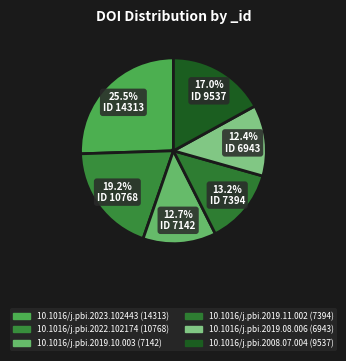

True or false: 10.1016/j.pbi.2023.102443 accounts for 26% of the total.

True